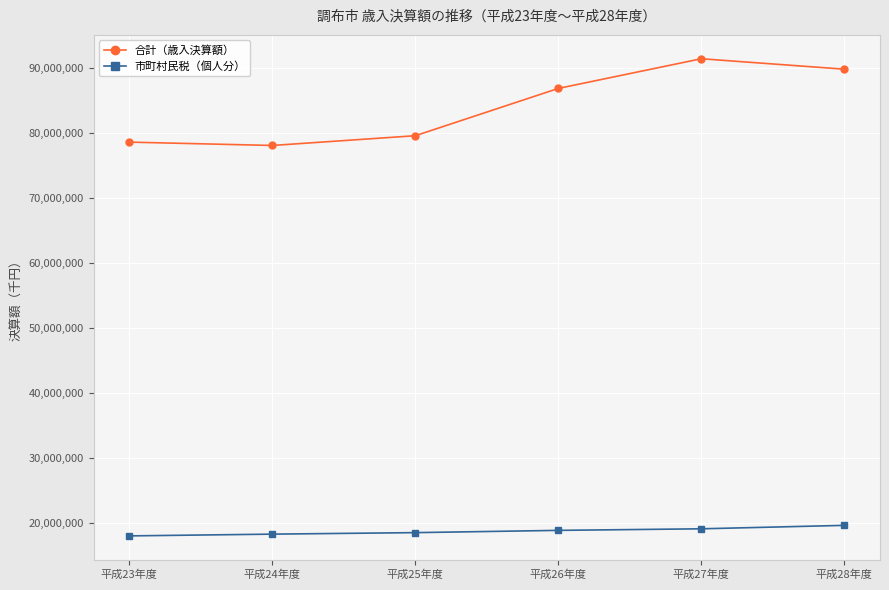

What is the average value of the 市町村民税（個人分） series?

18678214